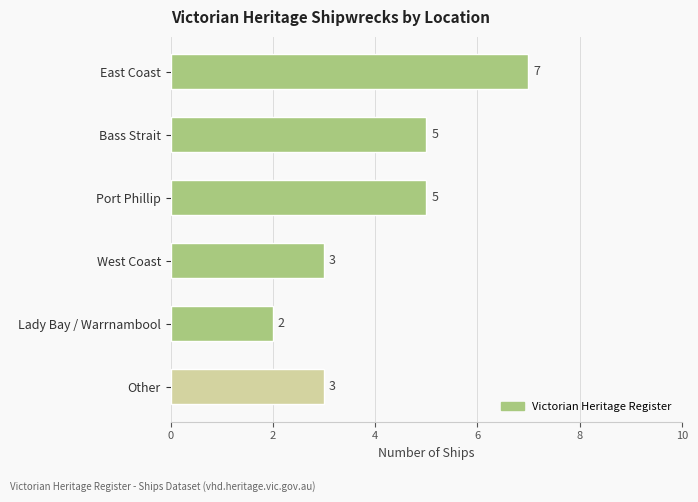

What is the difference between the values at Bass Strait and East Coast?

2